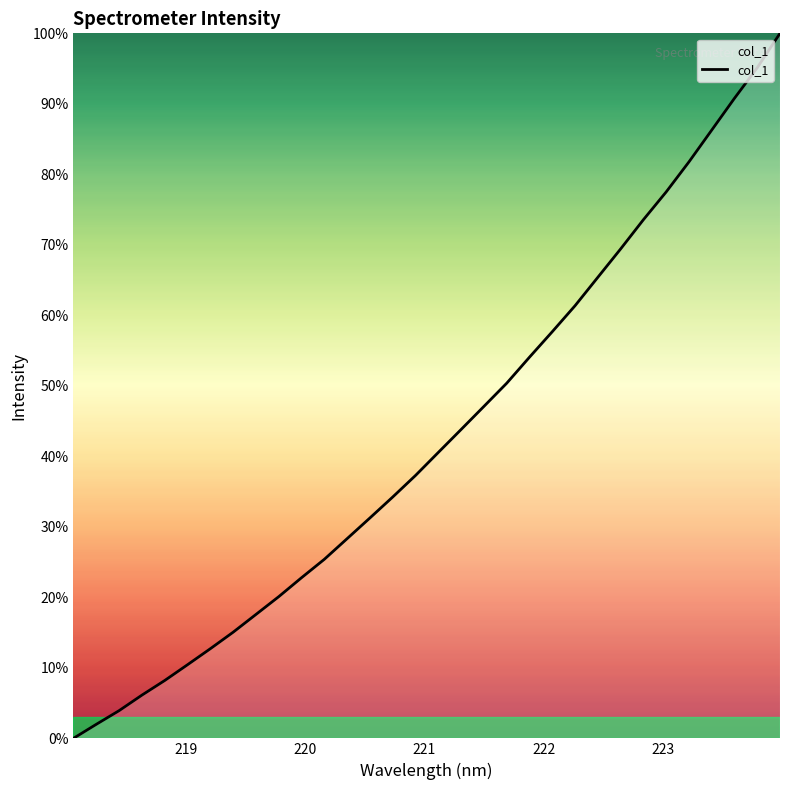

What is the difference between the maximum and minimum values?

100.0